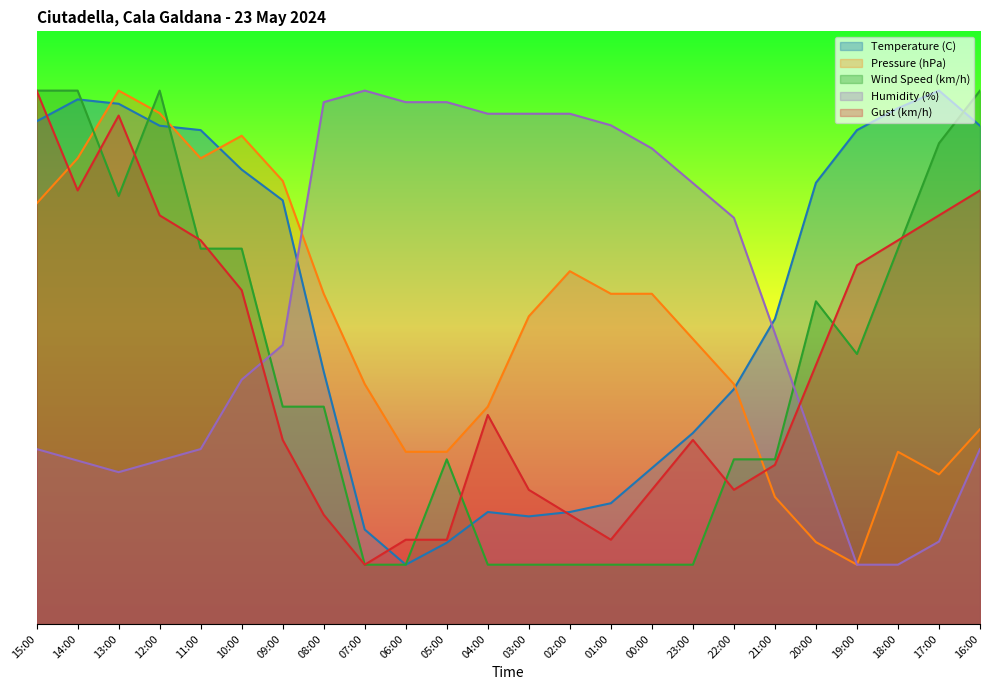

Reading right to left, list all the values displayed in this chart.

Temperature (C): 84.1	90.0	87.0	83.3	74.4	51.5	39.6	32.2	26.3	20.4	18.9	18.1	18.9	13.7	10.0	15.9	42.6	71.5	76.7	83.3	84.1	87.8	88.5	84.8
Pressure (hPa): 32.9	25.2	29.0	10.0	13.8	21.4	40.5	48.1	55.7	55.7	59.5	51.9	36.7	29.0	29.0	40.5	55.7	74.8	82.4	78.6	86.2	90.0	78.6	71.0
Wind Speed (km/h): 90.0	81.1	63.3	45.6	54.4	27.8	27.8	10.0	10.0	10.0	10.0	10.0	10.0	27.8	10.0	10.0	36.7	36.7	63.3	63.3	90.0	72.2	90.0	90.0
Humidity (%): 29.5	13.9	10.0	10.0	29.5	49.0	68.5	74.4	80.2	84.1	86.1	86.1	86.1	88.0	88.0	90.0	88.0	47.1	41.2	29.5	27.6	25.6	27.6	29.5
Gust (km/h): 73.2	68.9	64.7	60.5	43.7	26.8	22.6	31.1	22.6	14.2	18.4	22.6	35.3	14.2	14.2	10.0	18.4	31.1	56.3	64.7	68.9	85.8	73.2	90.0